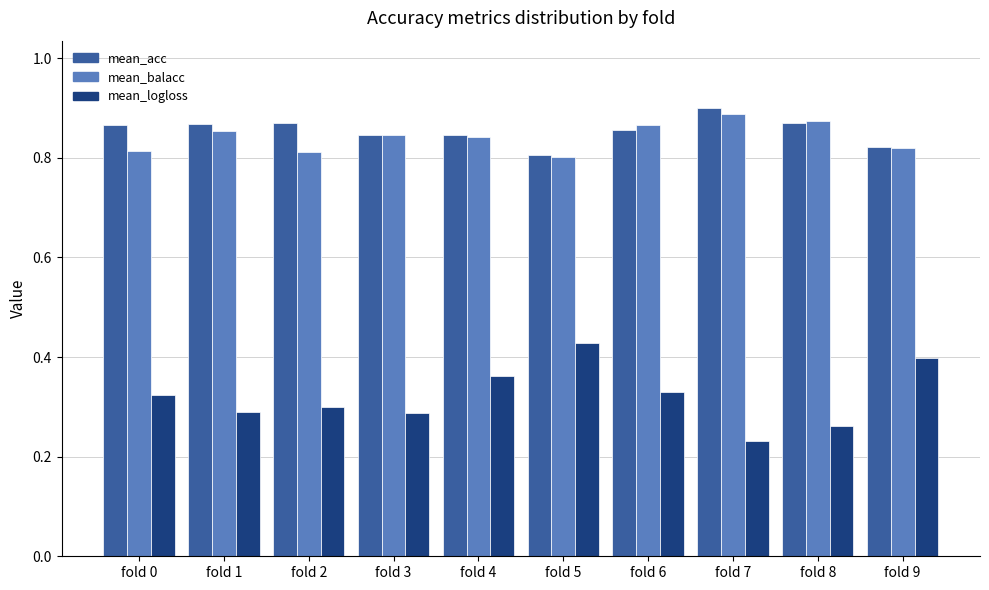

What is the sum of all mean_logloss values?

3.2